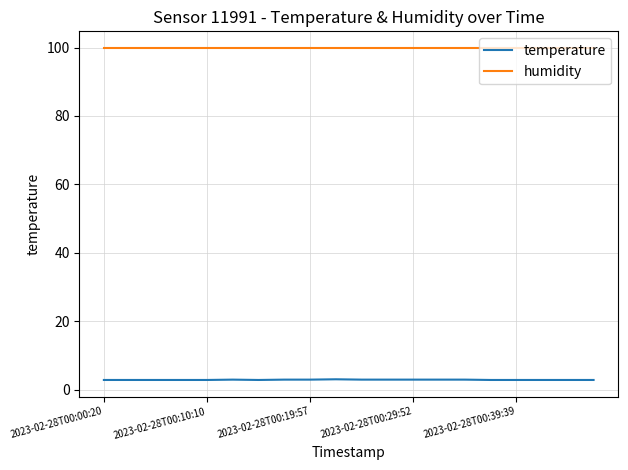

True or false: humidity and temperature intersect in this chart.

False